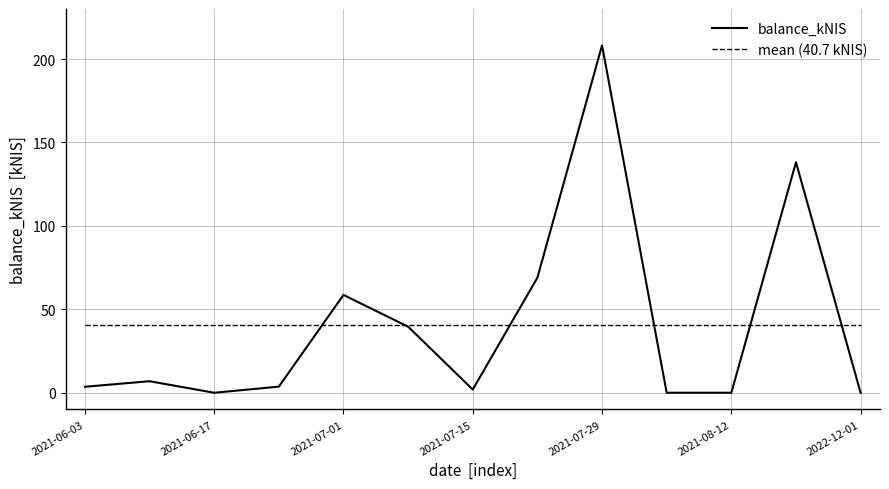

What is the highest value of the balance_kNIS series?

208.2